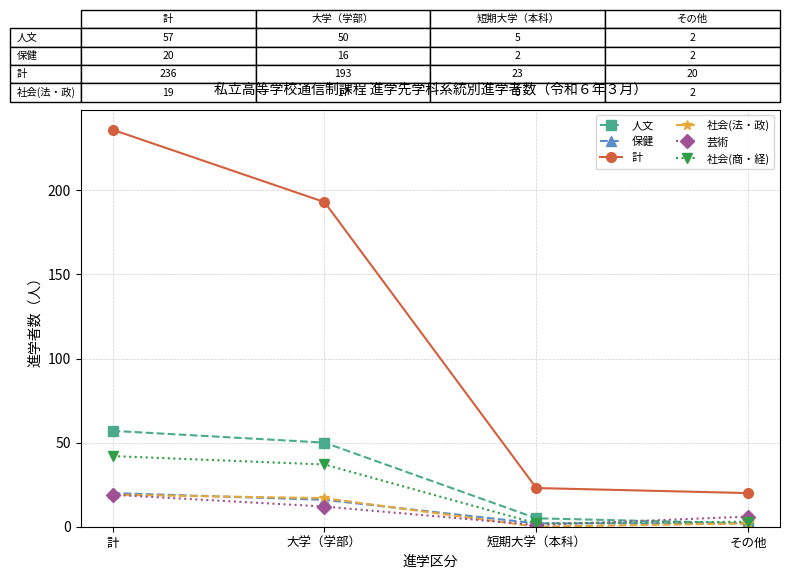

What is the label of the 2nd point from the right?

短期大学（本科）